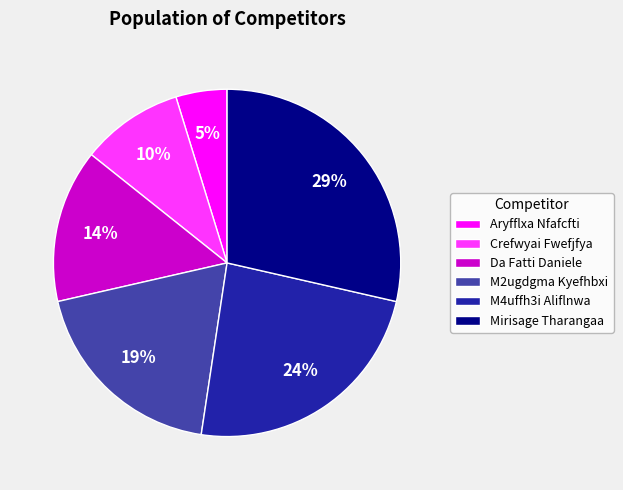

Approximately how many times larger is the value at Aryfflxa Nfafcfti compared to Crefwyai Fwefjfya?

0.5